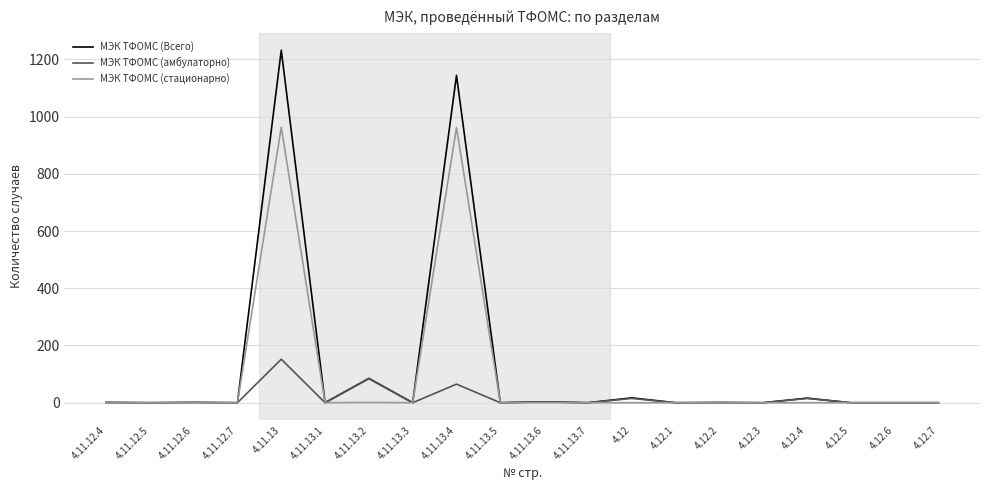

At how many categories does at least one series exceed 569?

2